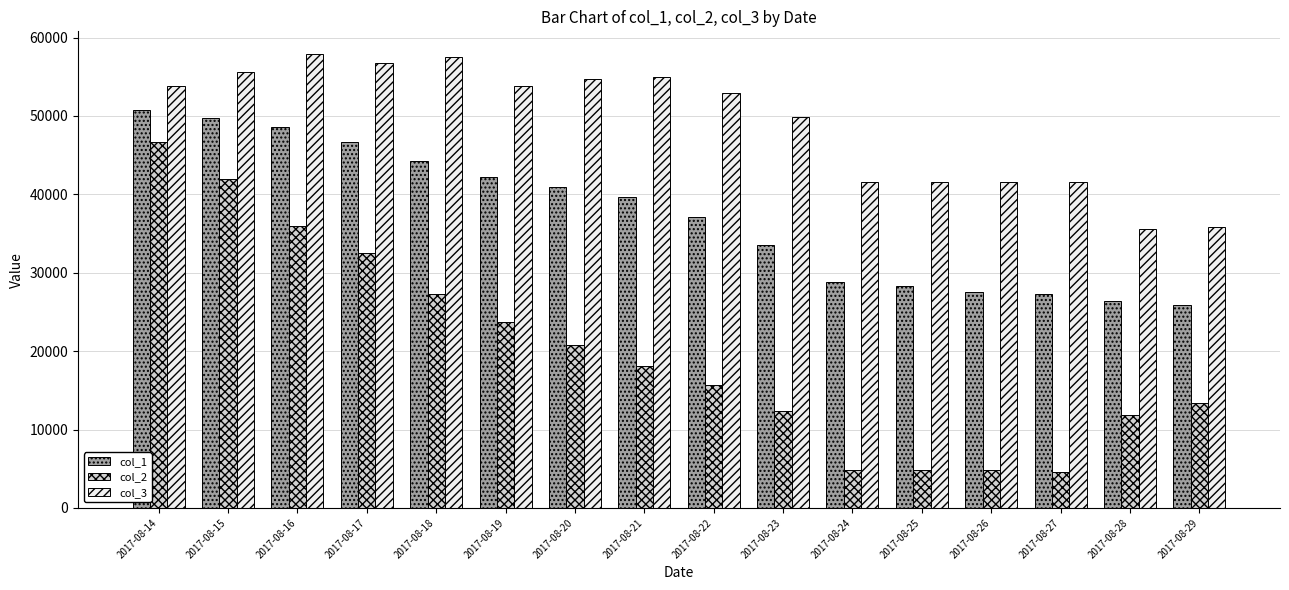

How many bars are there in each group?

3